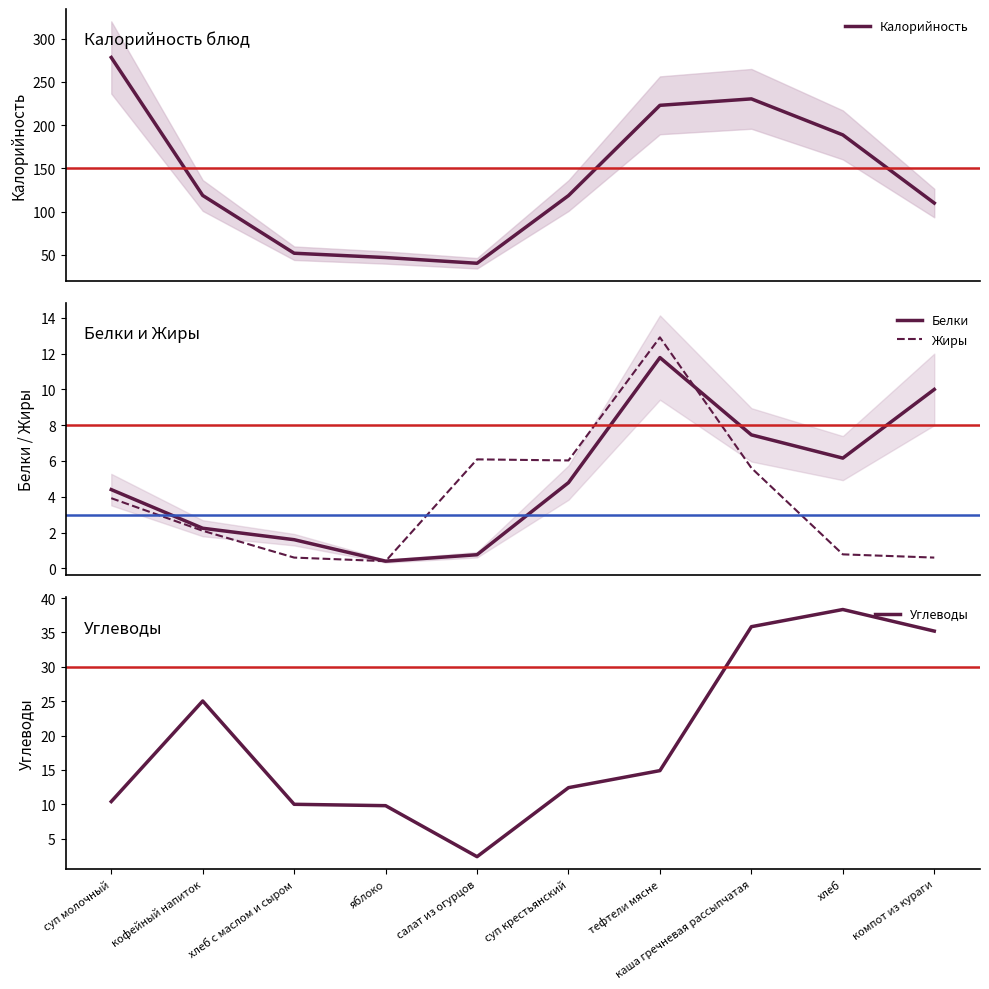

Reading left to right, transcribe all the data shown in this chart.

Калорийность: суп молочный=278.3	кофейный напиток=118.8	хлеб с маслом и сыром=52.0	яблоко=47.0	салат из огурцов=40.4	суп крестьянский=118.6	тефтели мясне=223.0	каша гречневая рассыпчатая=230.4	хлеб=188.8	компот из кураги=110.0
Белки: суп молочный=4.4	кофейный напиток=2.2	хлеб с маслом и сыром=1.6	яблоко=0.4	салат из огурцов=0.8	суп крестьянский=4.8	тефтели мясне=11.8	каша гречневая рассыпчатая=7.5	хлеб=6.2	компот из кураги=10.0
Жиры: суп молочный=3.9	кофейный напиток=2.1	хлеб с маслом и сыром=0.6	яблоко=0.4	салат из огурцов=6.1	суп крестьянский=6.0	тефтели мясне=12.9	каша гречневая рассыпчатая=5.6	хлеб=0.8	компот из кураги=0.6
Углеводы: суп молочный=10.4	кофейный напиток=25.0	хлеб с маслом и сыром=10.0	яблоко=9.8	салат из огурцов=2.4	суп крестьянский=12.4	тефтели мясне=14.9	каша гречневая рассыпчатая=35.8	хлеб=38.3	компот из кураги=35.2